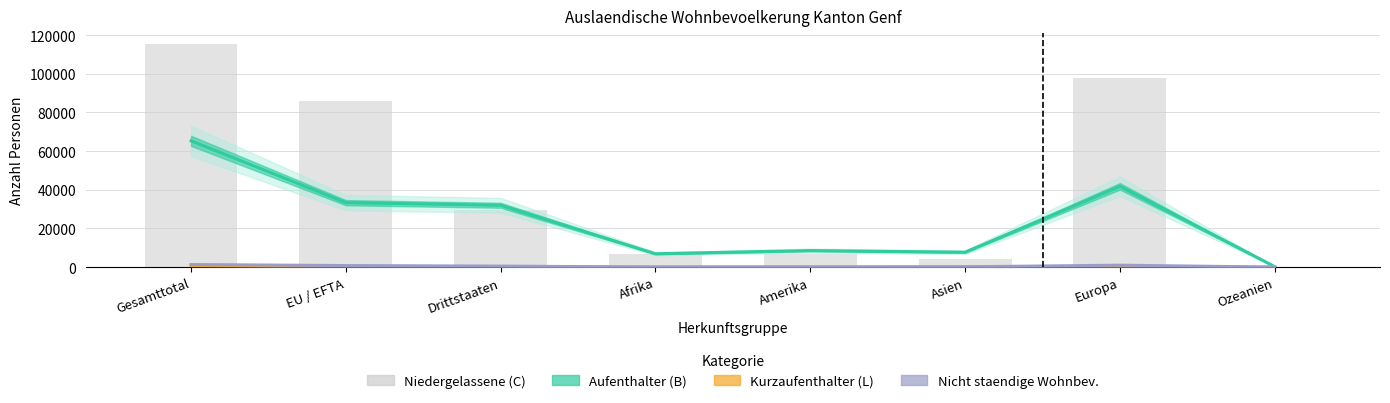

Reading left to right, what are all the values shown in this chart?

Aufenthalter (B): 65292	33325	31967	6896	8546	7692	41769	242
Kurzaufenthalter (L): 578	270	308	30	69	146	330	3
Nicht staendige Wohnbev.: 1306	794	512	40	115	158	988	5
Niedergelassene (C): 115247	85927	29320	6531	6823	4015	97709	145